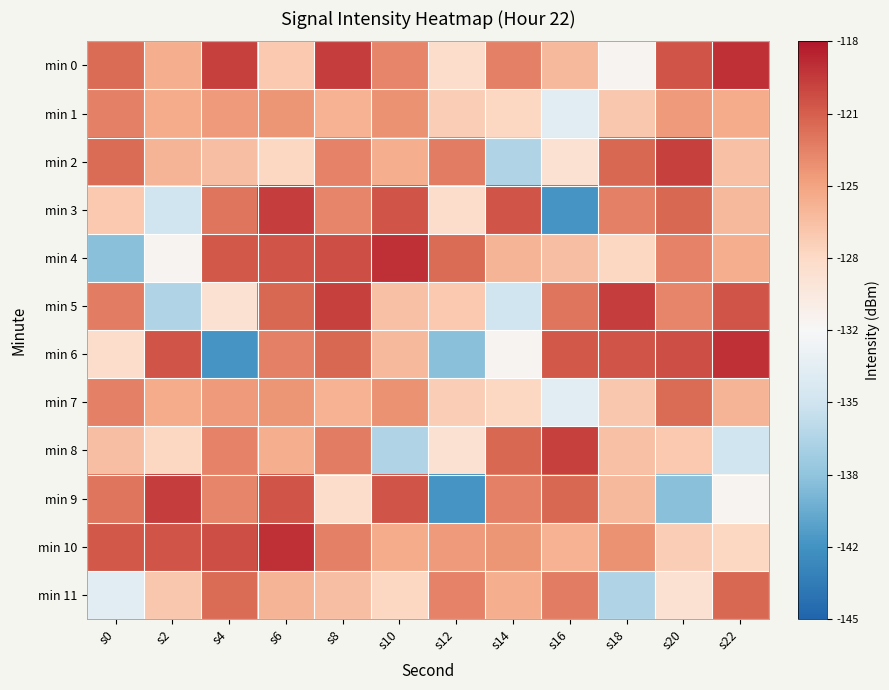

Reading left to right, transcribe all the data shown in this chart.

min 0: s0=-122.0	s2=-125.5	s4=-119.9	s6=-127.0	s8=-119.8	s10=-123.2	s12=-128.5	s14=-123.0	s16=-126.1	s18=-131.1	s20=-120.9	s22=-119.3
min 1: s0=-123.0	s2=-125.2	s4=-124.3	s6=-124.1	s8=-125.6	s10=-123.9	s12=-127.3	s14=-127.9	s16=-133.3	s18=-126.9	s20=-124.3	s22=-125.2
min 2: s0=-122.0	s2=-125.8	s4=-126.4	s6=-128.0	s8=-123.1	s10=-125.5	s12=-122.8	s14=-136.7	s16=-128.9	s18=-121.9	s20=-119.9	s22=-126.5
min 3: s0=-127.0	s2=-134.8	s4=-122.5	s6=-119.8	s8=-123.2	s10=-120.9	s12=-128.5	s14=-120.9	s16=-141.4	s18=-123.0	s20=-121.9	s22=-126.1
min 4: s0=-138.5	s2=-131.1	s4=-121.1	s6=-120.9	s8=-120.6	s10=-119.3	s12=-122.0	s14=-125.8	s16=-126.4	s18=-128.0	s20=-123.1	s22=-125.5
min 5: s0=-122.8	s2=-136.7	s4=-128.9	s6=-121.9	s8=-119.9	s10=-126.5	s12=-127.0	s14=-134.8	s16=-122.5	s18=-119.8	s20=-123.2	s22=-120.9
min 6: s0=-128.5	s2=-120.9	s4=-141.4	s6=-123.0	s8=-121.9	s10=-126.1	s12=-138.5	s14=-131.1	s16=-121.1	s18=-120.9	s20=-120.6	s22=-119.3
min 7: s0=-123.0	s2=-125.2	s4=-124.3	s6=-124.1	s8=-125.6	s10=-123.9	s12=-127.3	s14=-127.9	s16=-133.3	s18=-126.9	s20=-122.0	s22=-125.8
min 8: s0=-126.4	s2=-128.0	s4=-123.1	s6=-125.5	s8=-122.8	s10=-136.7	s12=-128.9	s14=-121.9	s16=-119.9	s18=-126.5	s20=-127.0	s22=-134.8
min 9: s0=-122.5	s2=-119.8	s4=-123.2	s6=-120.9	s8=-128.5	s10=-120.9	s12=-141.4	s14=-123.0	s16=-121.9	s18=-126.1	s20=-138.5	s22=-131.1
min 10: s0=-121.1	s2=-120.9	s4=-120.6	s6=-119.3	s8=-123.0	s10=-125.2	s12=-124.3	s14=-124.1	s16=-125.6	s18=-123.9	s20=-127.3	s22=-127.9
min 11: s0=-133.3	s2=-126.9	s4=-122.0	s6=-125.8	s8=-126.4	s10=-128.0	s12=-123.1	s14=-125.5	s16=-122.8	s18=-136.7	s20=-128.9	s22=-121.9